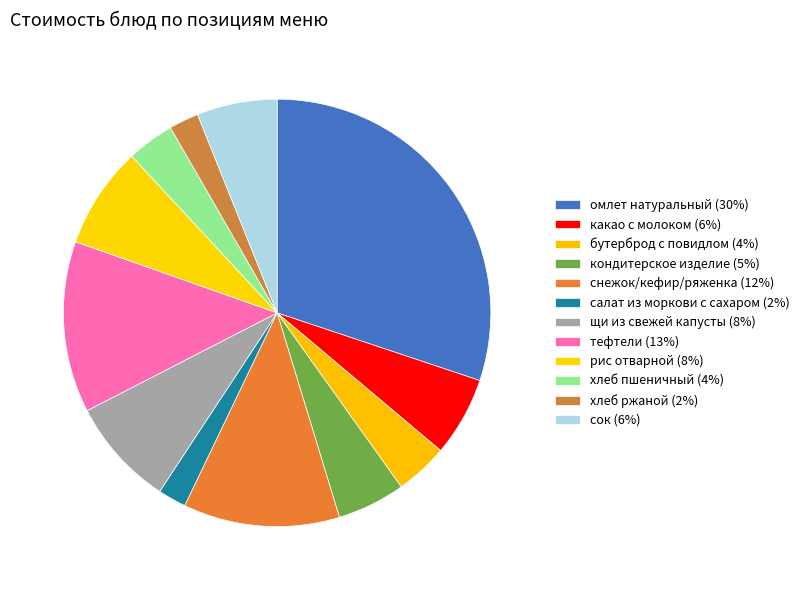

How many slices are in this pie chart?

12